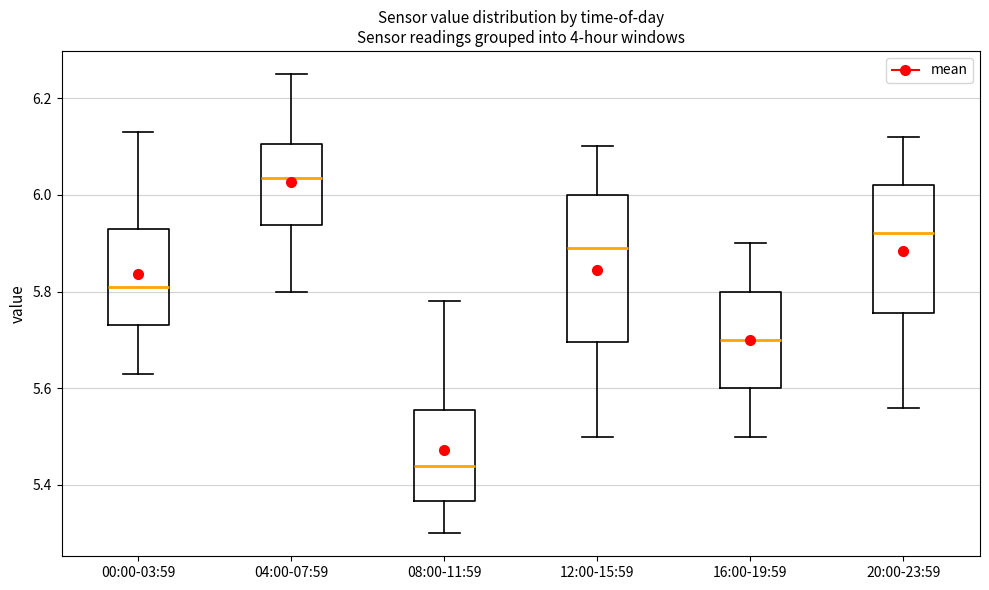

Where is the upper edge of the box for 04:00-07:59 on the y-axis? The values are not printed on the chart, so give them approximately, as read against the axis.

6.10